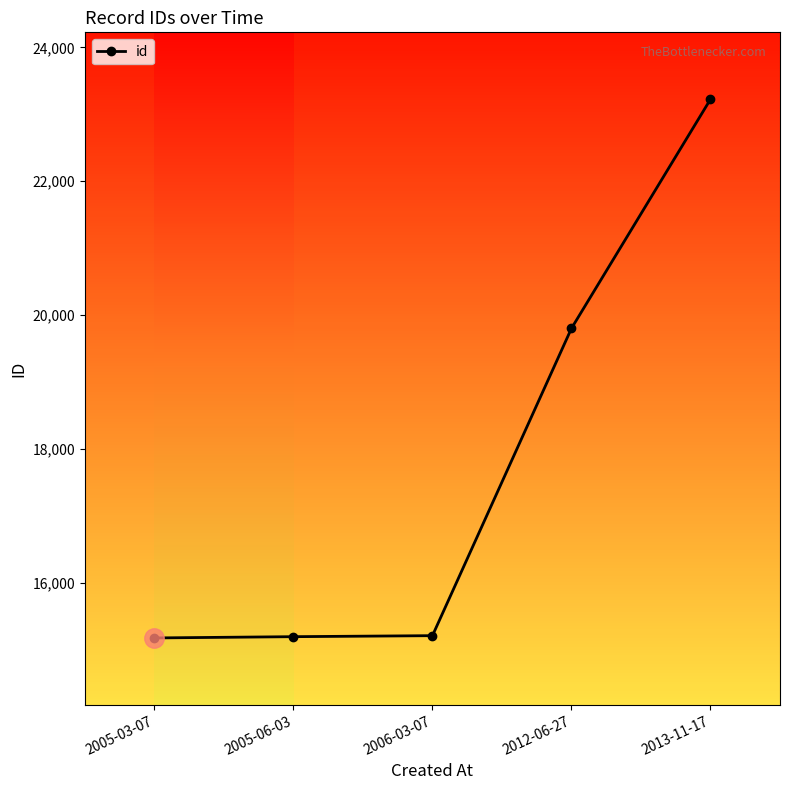

Is it true that the value at 2012-06-27 is 25884?

False